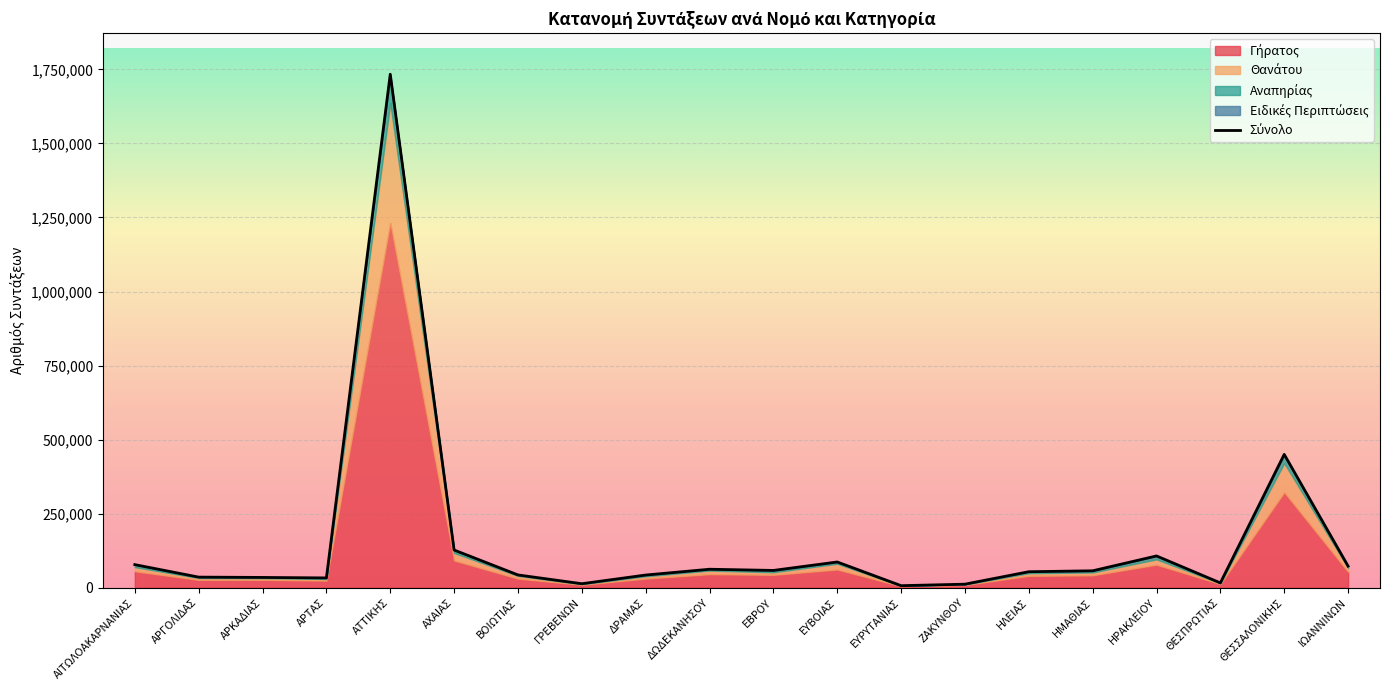

At how many categories does at least one series exceed 343155?

1